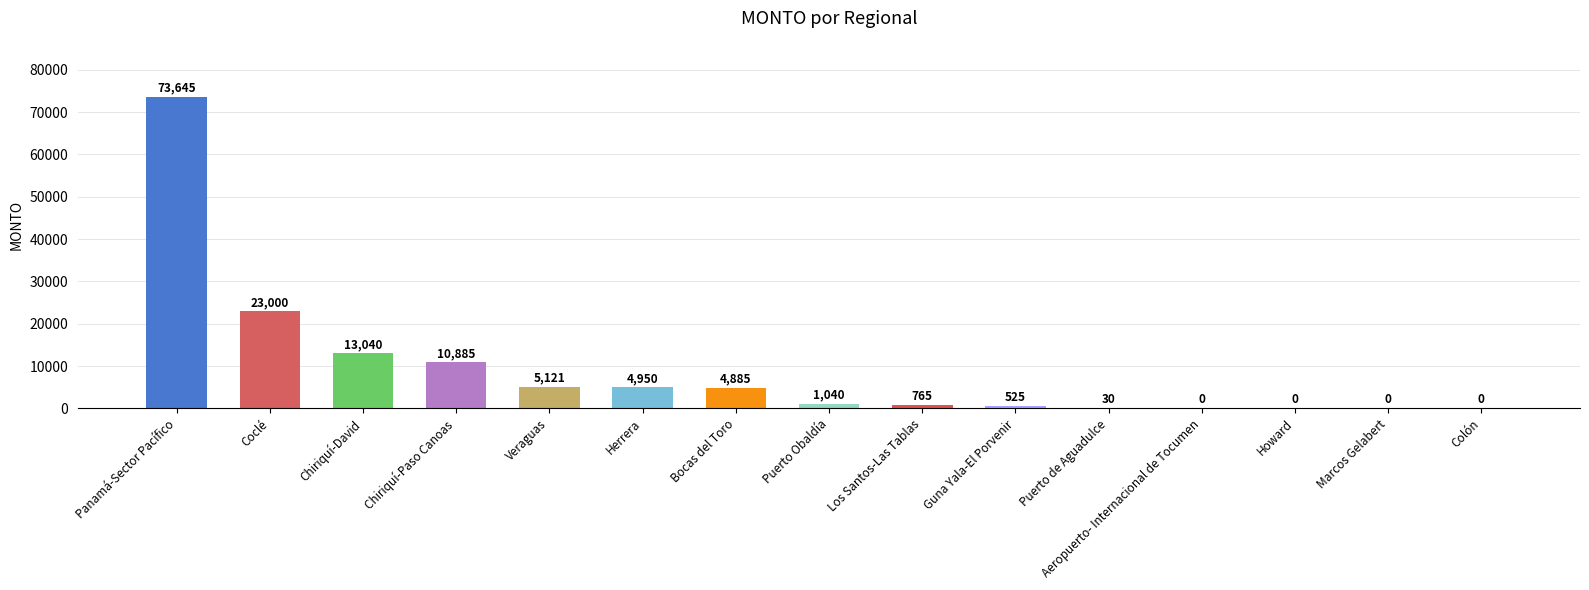

What is the approximate value at Puerto Obaldía?

1040